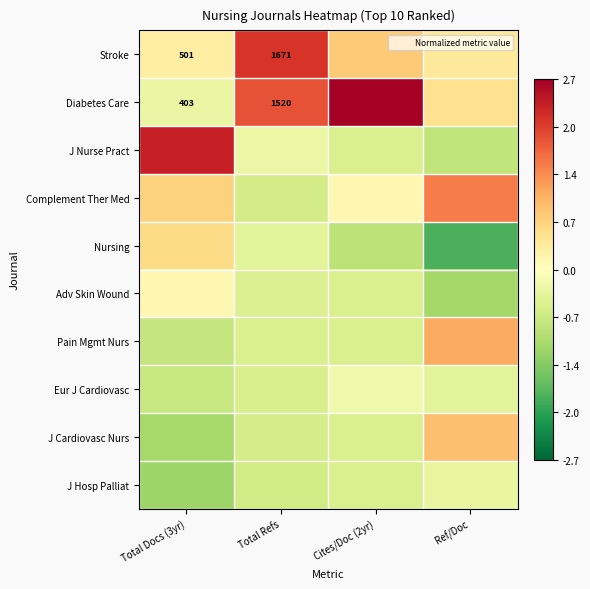

Count the number of data series in this chart.

10